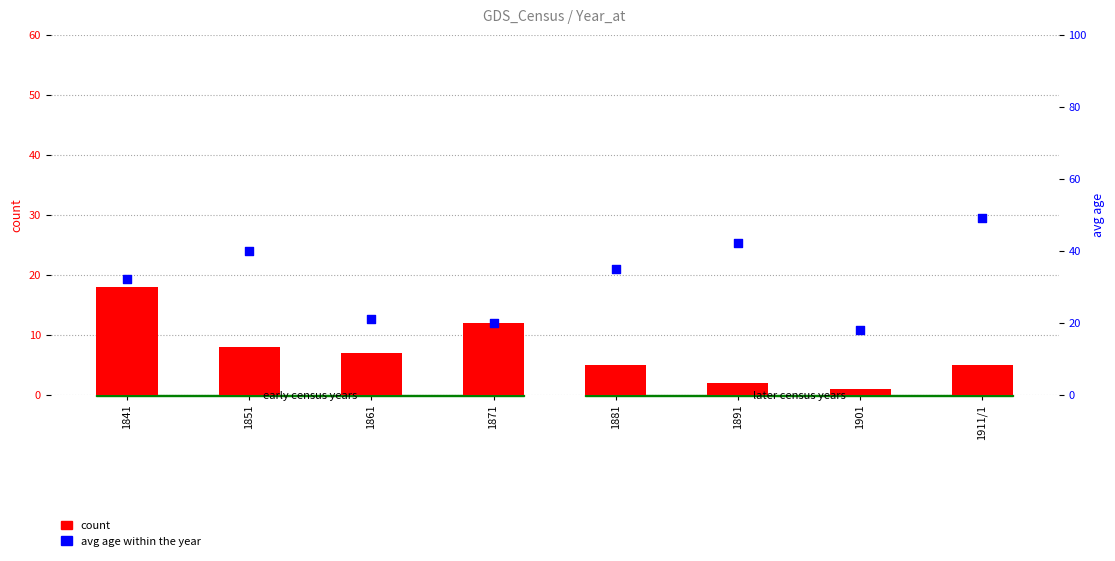

Which series contains the lowest Y value?

count